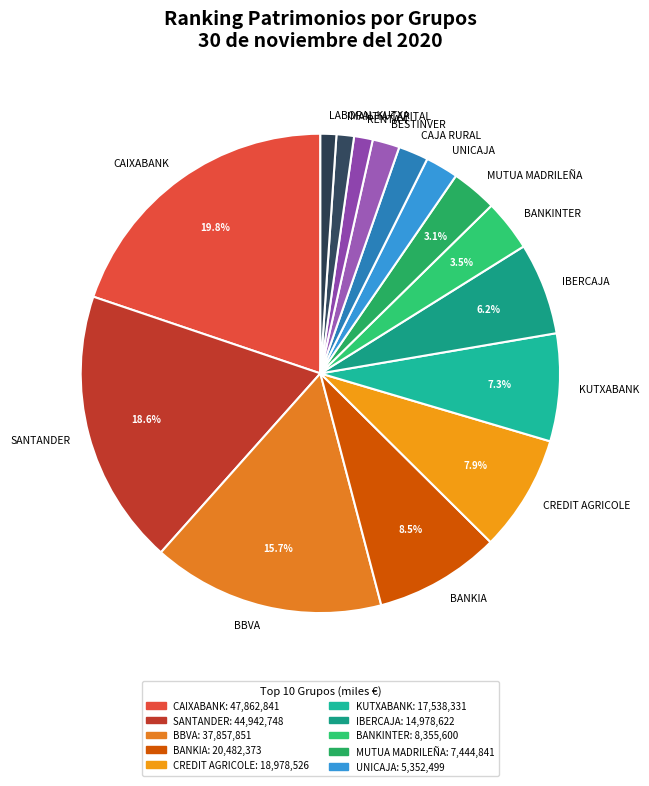

Between IMANTIA CAPITAL and SANTANDER, which is larger?

SANTANDER